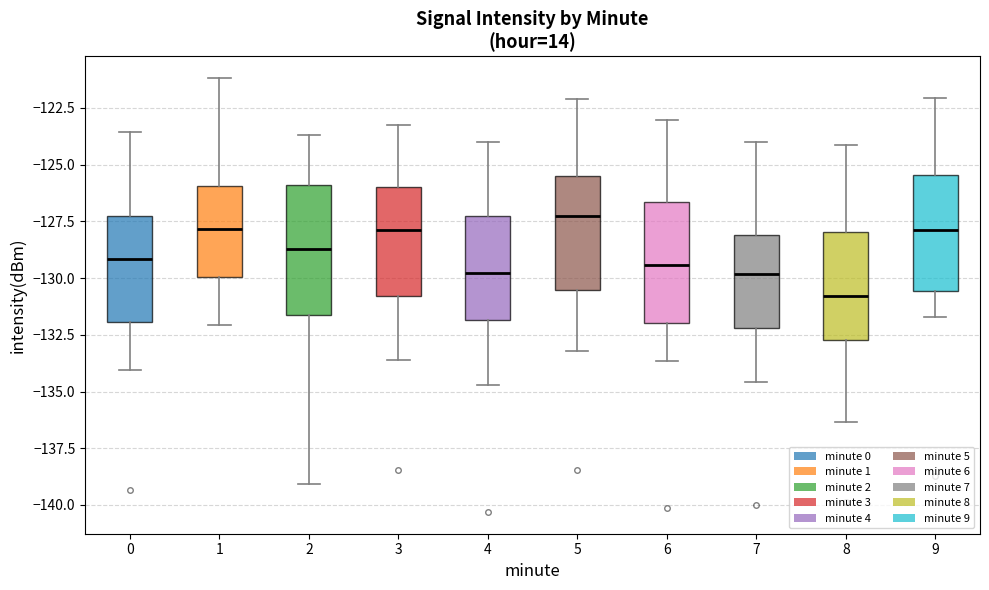

Reading left to right, read every box against the y-axis: the position of its median line, the range the box covers, and the ends of its whiskers. The values are not printed on the chart, so give them approximately, as read against the axis.

0: median -129.0, box -132.0 to -127.0, whiskers -134.0 to -123.5
1: median -128.0, box -130.0 to -126.0, whiskers -132.0 to -121.0
2: median -128.5, box -131.5 to -126.0, whiskers -139.0 to -123.5
3: median -128.0, box -131.0 to -126.0, whiskers -133.5 to -123.0
4: median -130.0, box -132.0 to -127.5, whiskers -134.5 to -124.0
5: median -127.0, box -130.5 to -125.5, whiskers -133.0 to -122.0
6: median -129.5, box -132.0 to -126.5, whiskers -133.5 to -123.0
7: median -130.0, box -132.0 to -128.0, whiskers -134.5 to -124.0
8: median -131.0, box -132.5 to -128.0, whiskers -136.5 to -124.0
9: median -128.0, box -130.5 to -125.5, whiskers -131.5 to -122.0